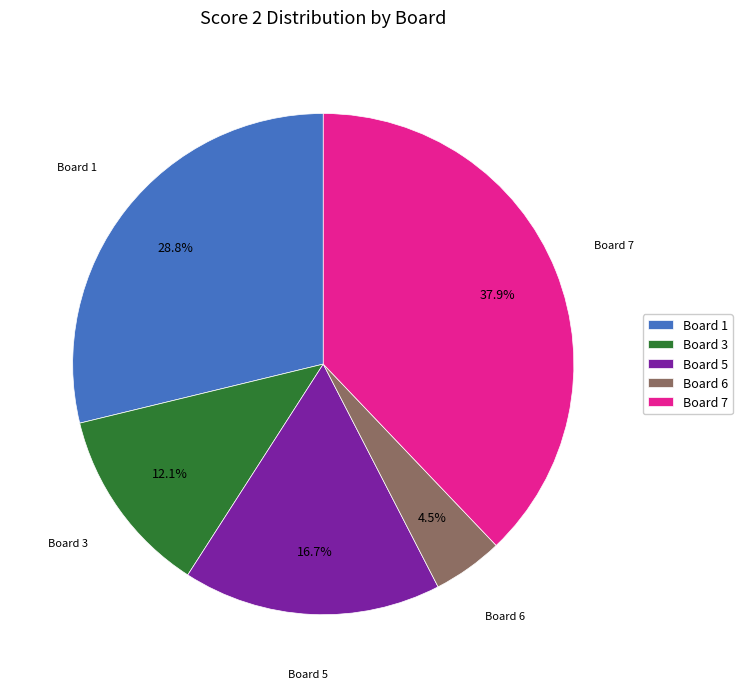

What is the ratio of the value at Board 1 to the value at Board 7?

0.8